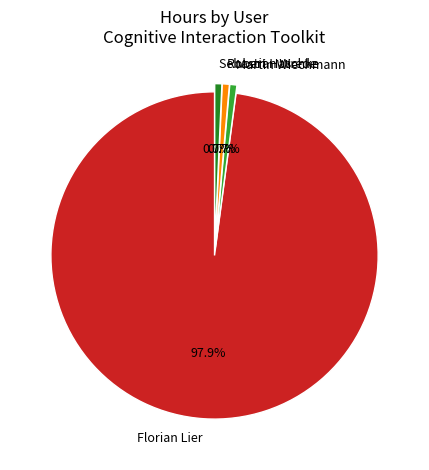

To the nearest percent, what portion does Martin Wiechmann represent?

1%